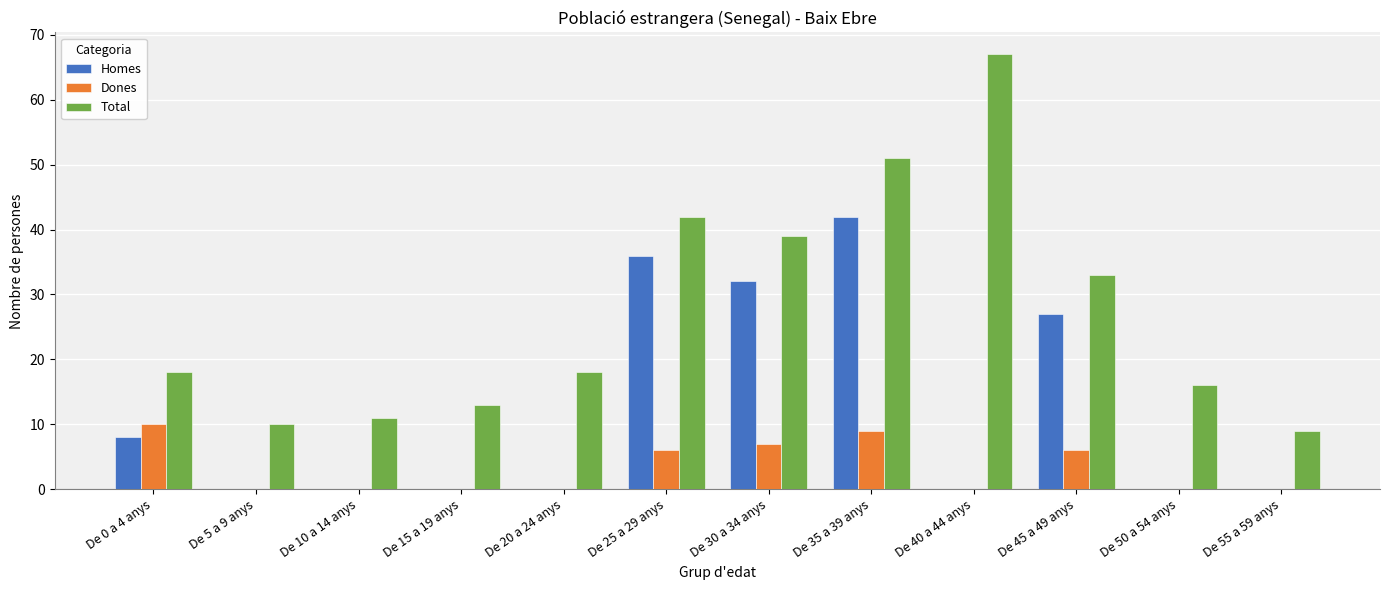

True or false: Total has a value of 53 at De 45 a 49 anys.

False